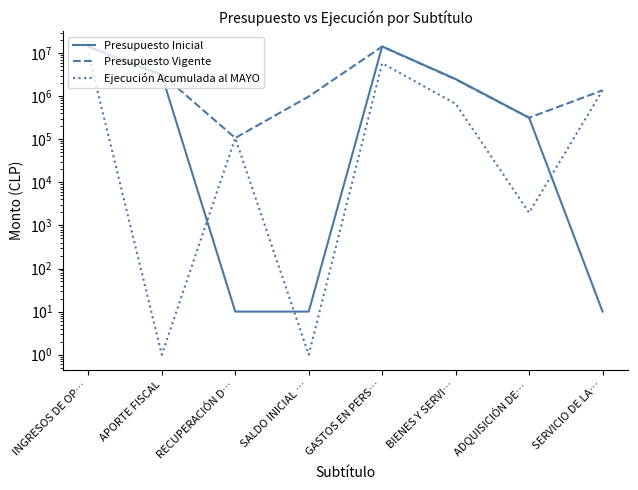

What is the label of the 5th point from the left?

GASTOS EN PERS…